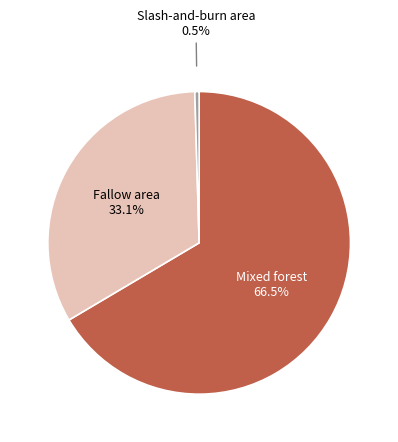

Is there a majority slice in this chart?

Yes